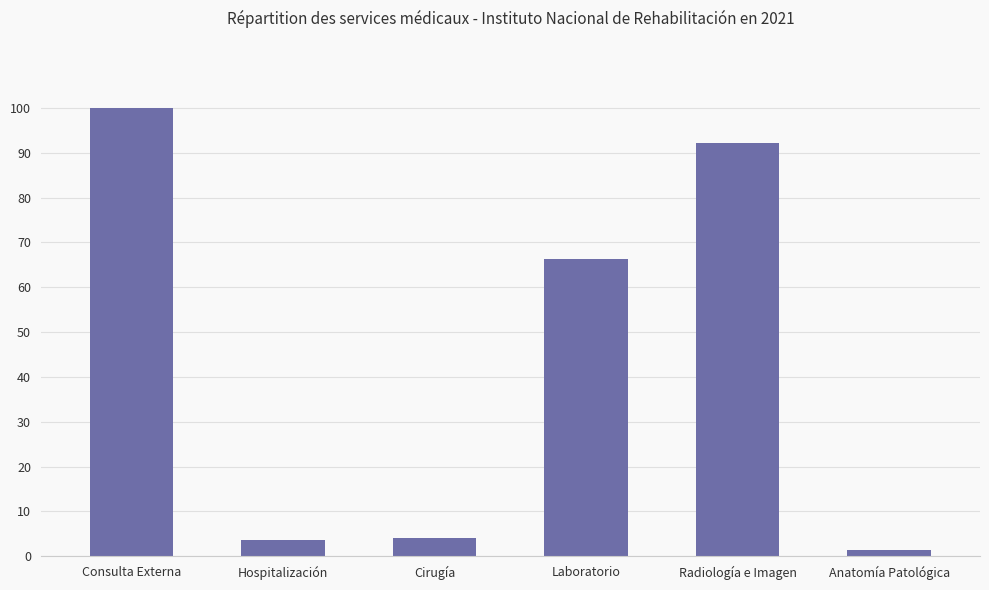

What is the change in value from Consulta Externa to Radiología e Imagen?

-7.7